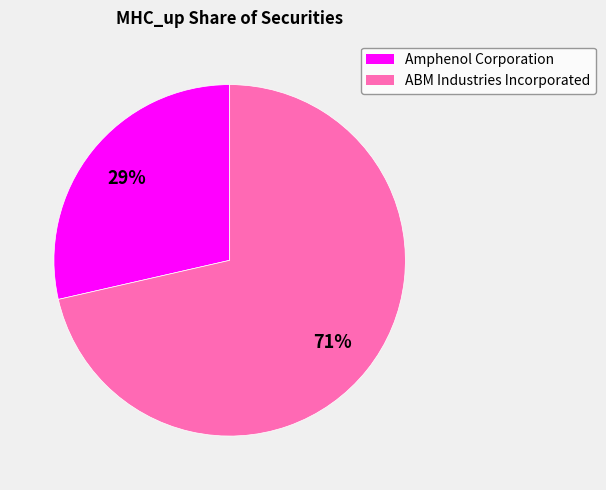

What percentage is the Amphenol Corporation slice, to the nearest percent?

29%